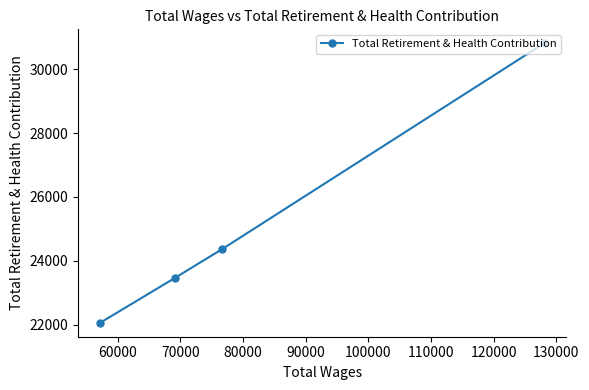

What is the difference between the maximum and minimum values?

8765